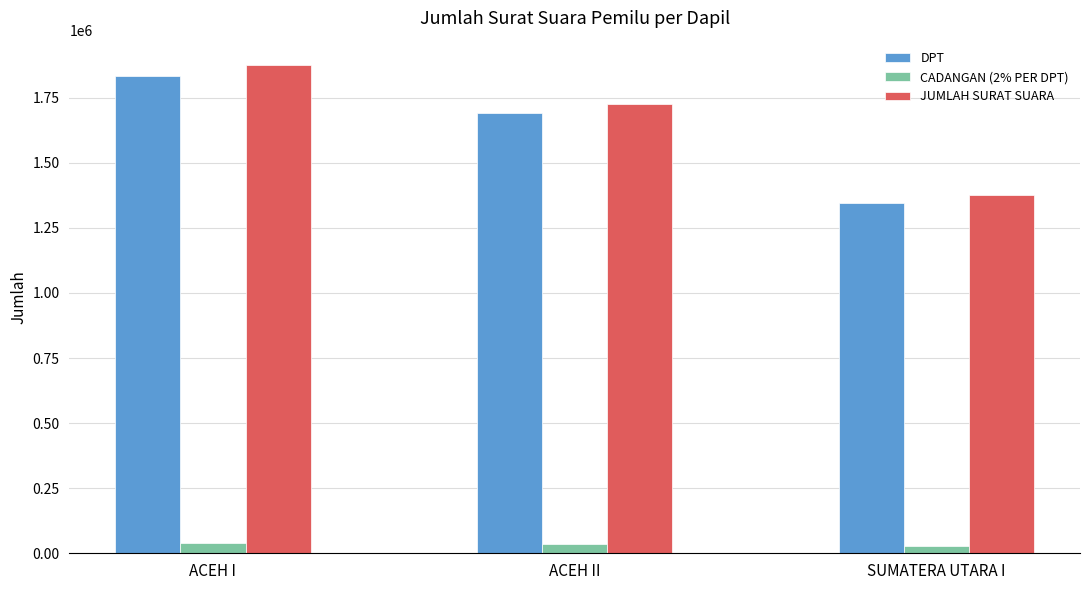

What is the sum of the DPT values at ACEH I and SUMATERA UTARA I?

3179865